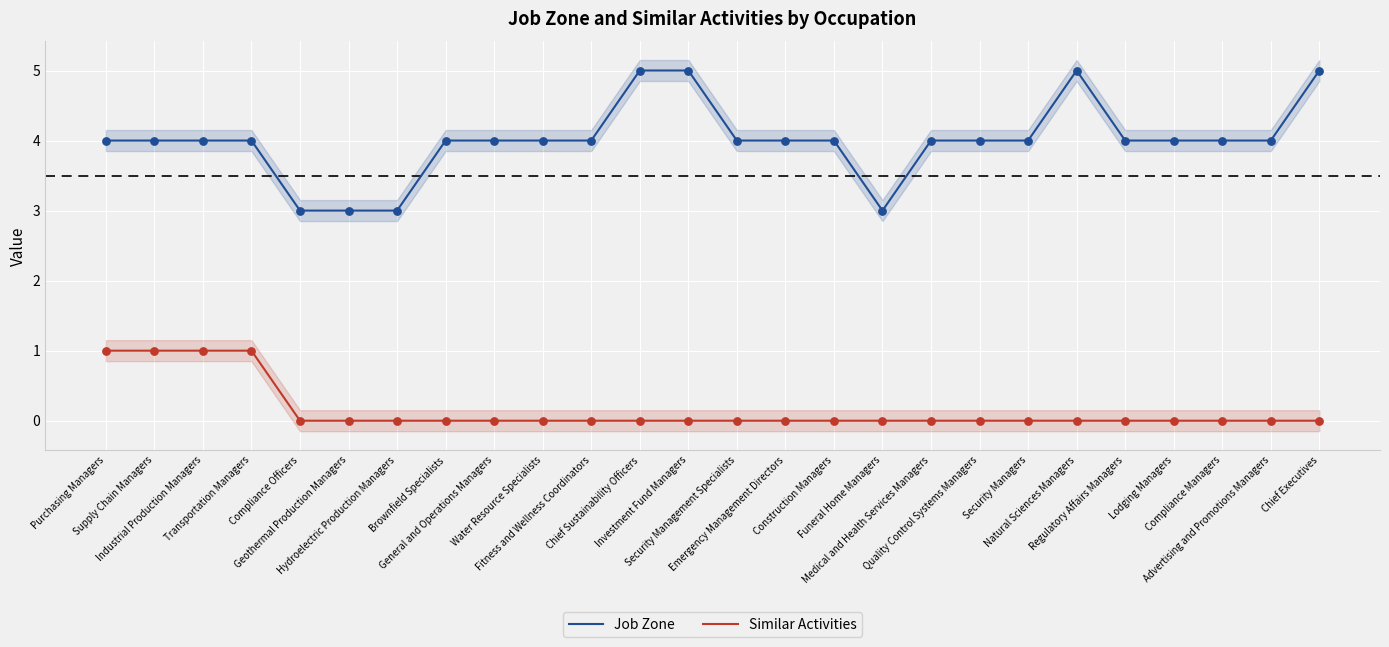

What is the total value across all series at Natural Sciences Managers?

5